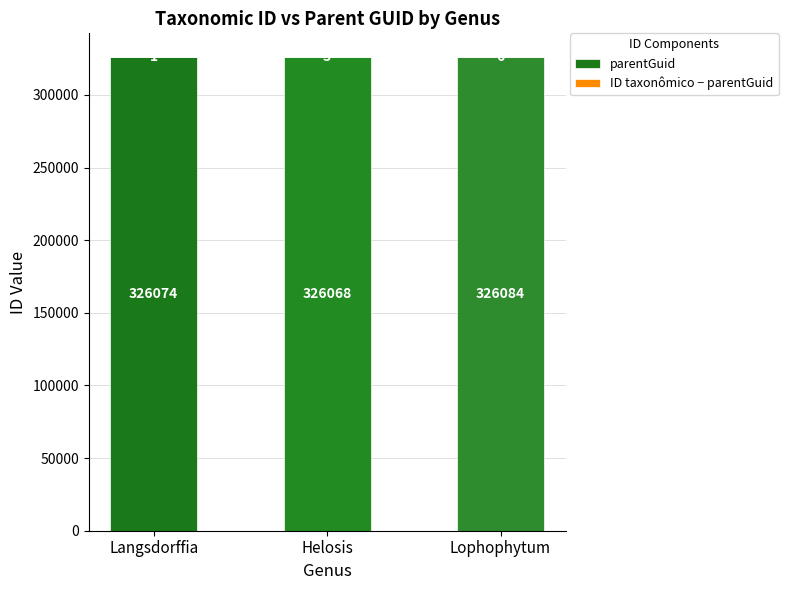

Is it true that parentGuid equals 326084 at Lophophytum?

True